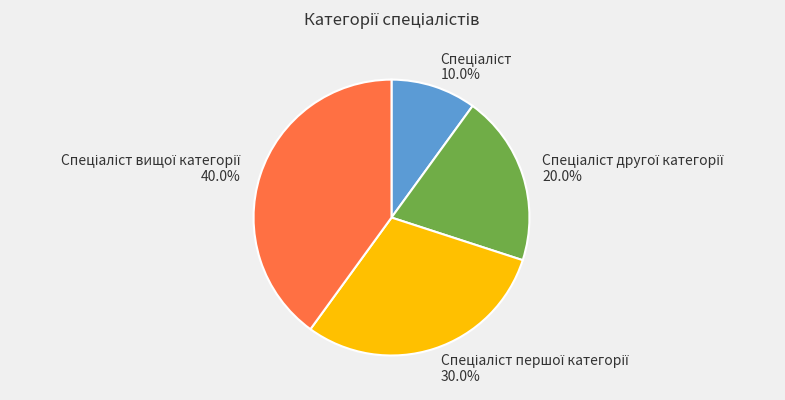

Is there any slice that represents more than half of the pie?

No